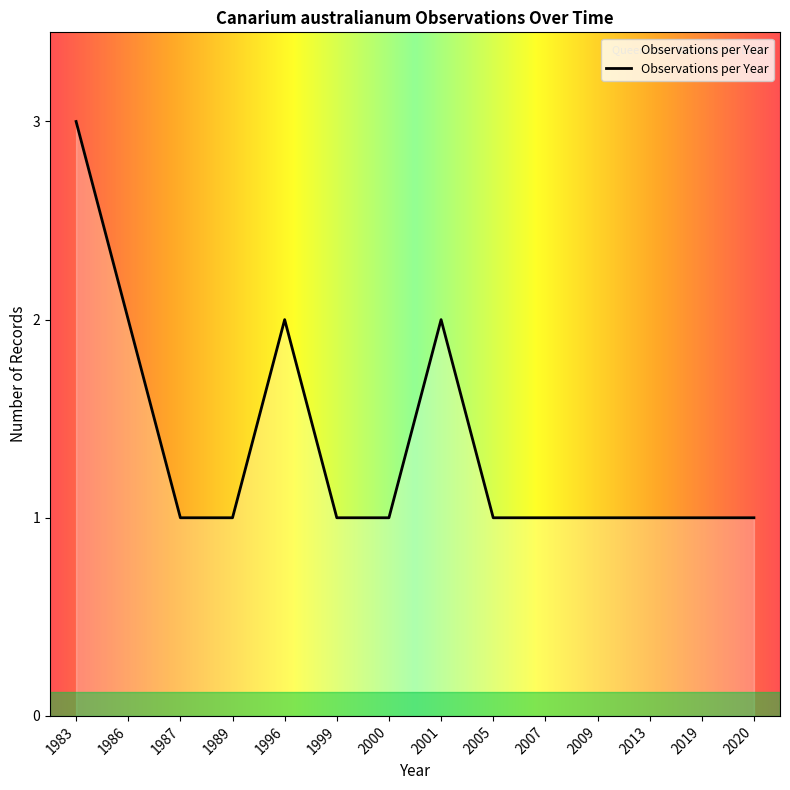

Count the number of categories in the chart.

14